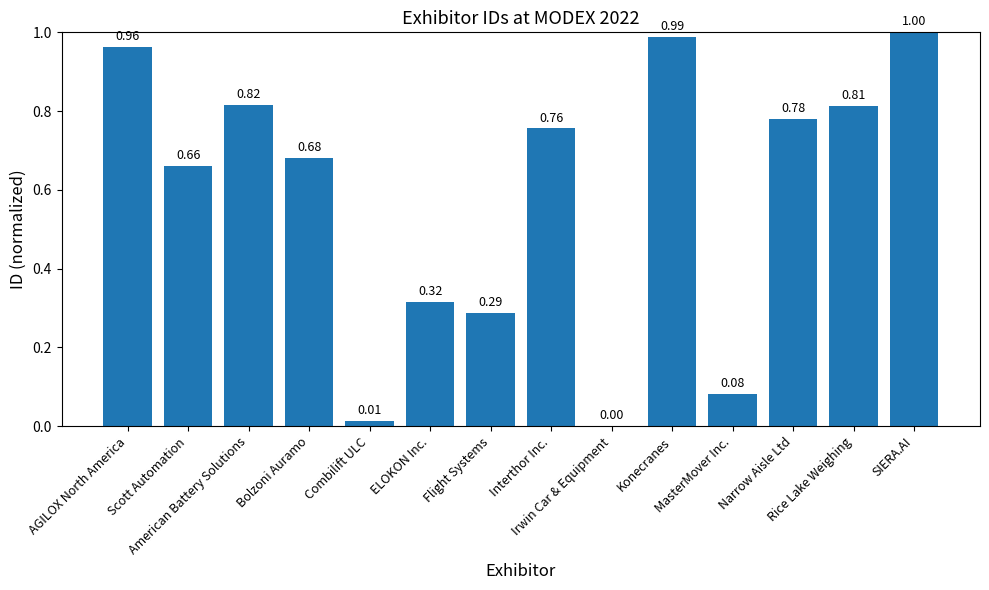

What is the sum of all values?

8.2